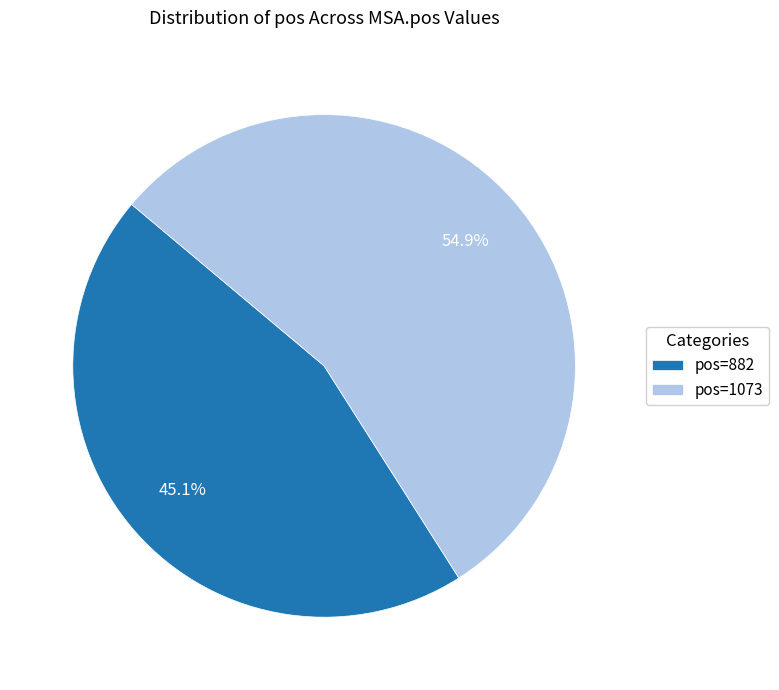

Which category has the smallest portion of the pie?

pos=882